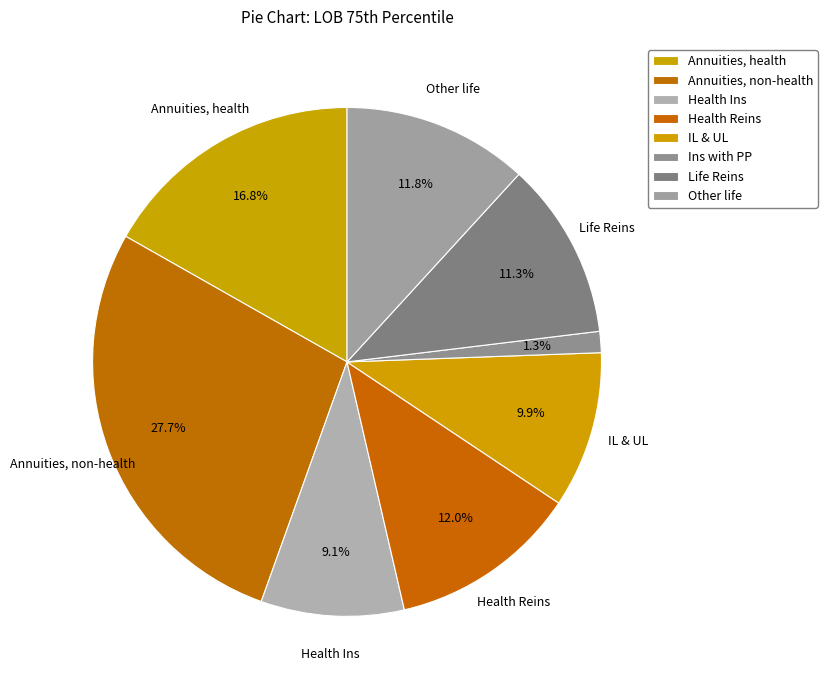

Between Other life and Health Ins, which is larger?

Other life